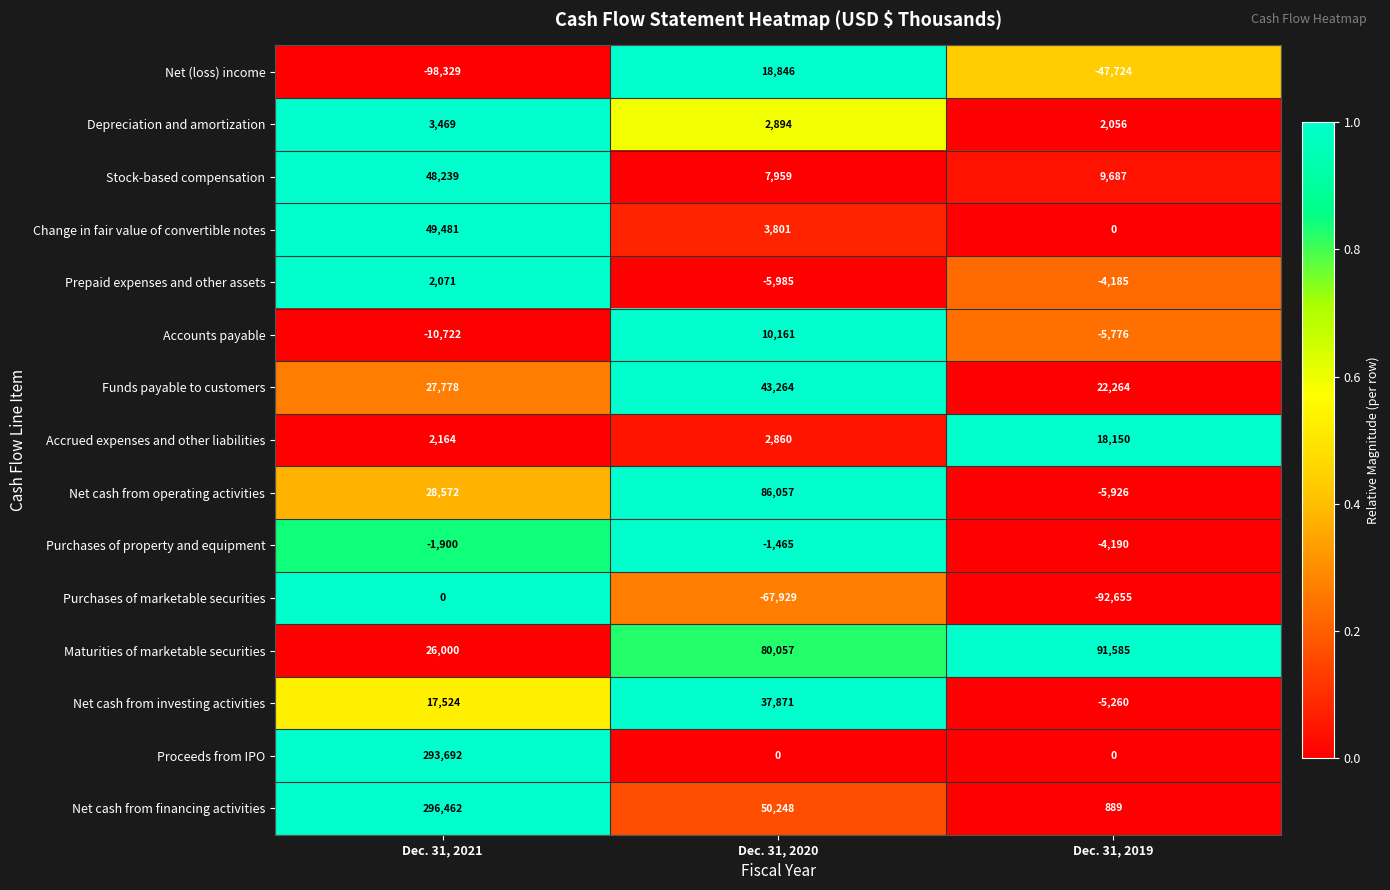

How many values in the Depreciation and amortization series are below 2894?

1